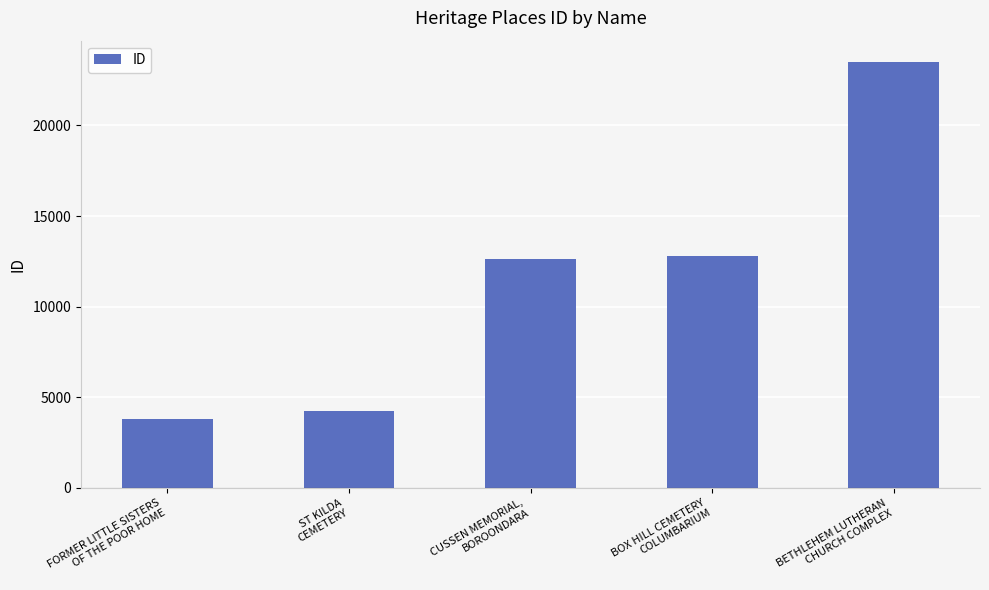

What is the difference between the maximum and second lowest values?

19288